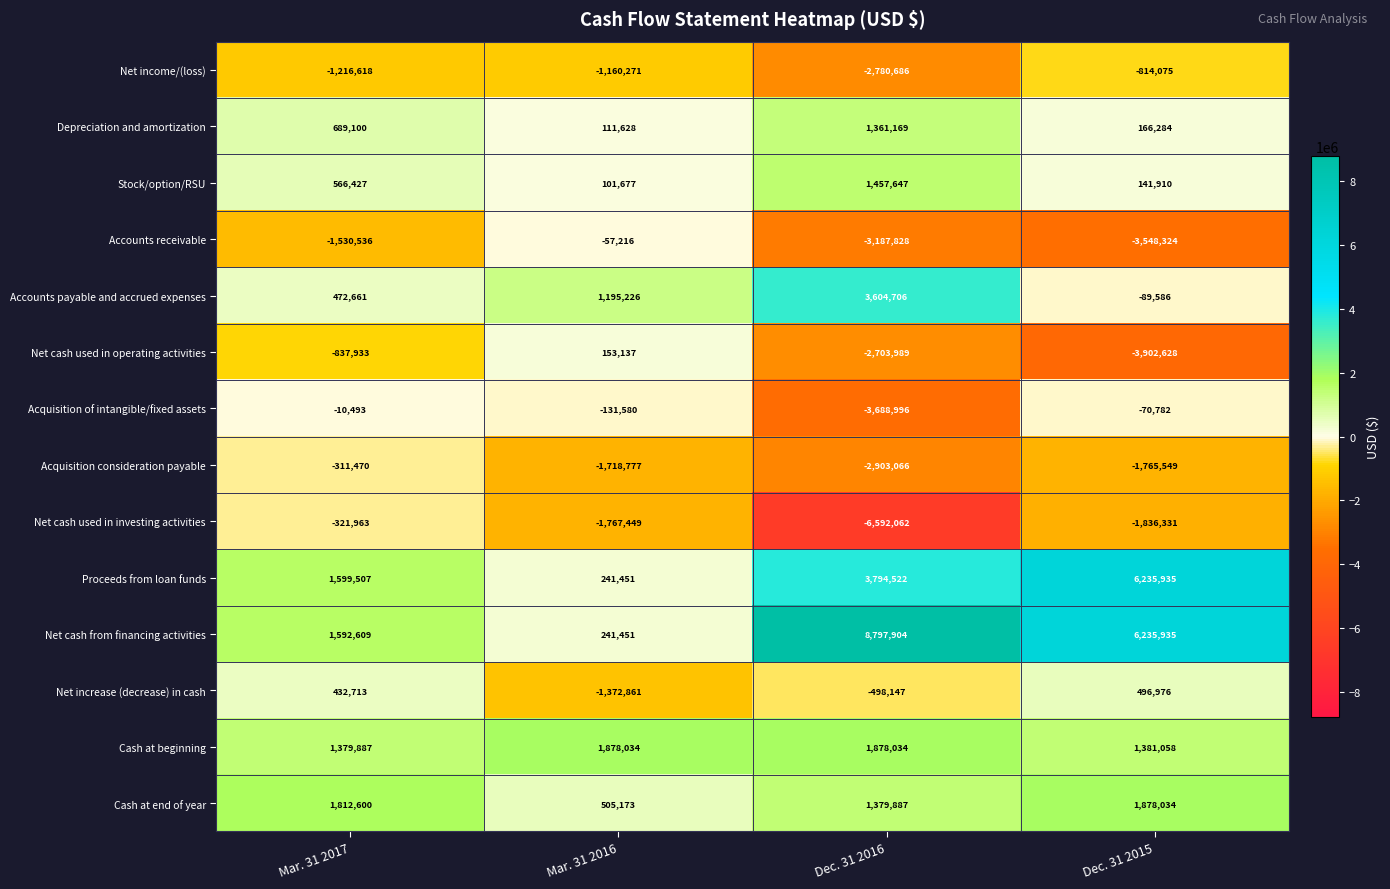

What is the sum of all Acquisition of intangible/fixed assets values?

-3901851